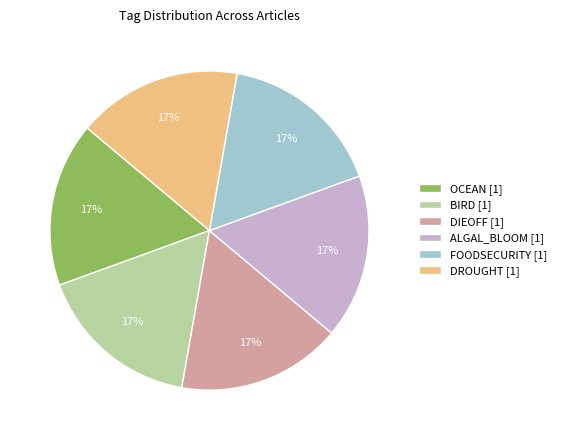

What is the ratio of the value at DROUGHT [1] to the value at ALGAL_BLOOM [1]?

1.0